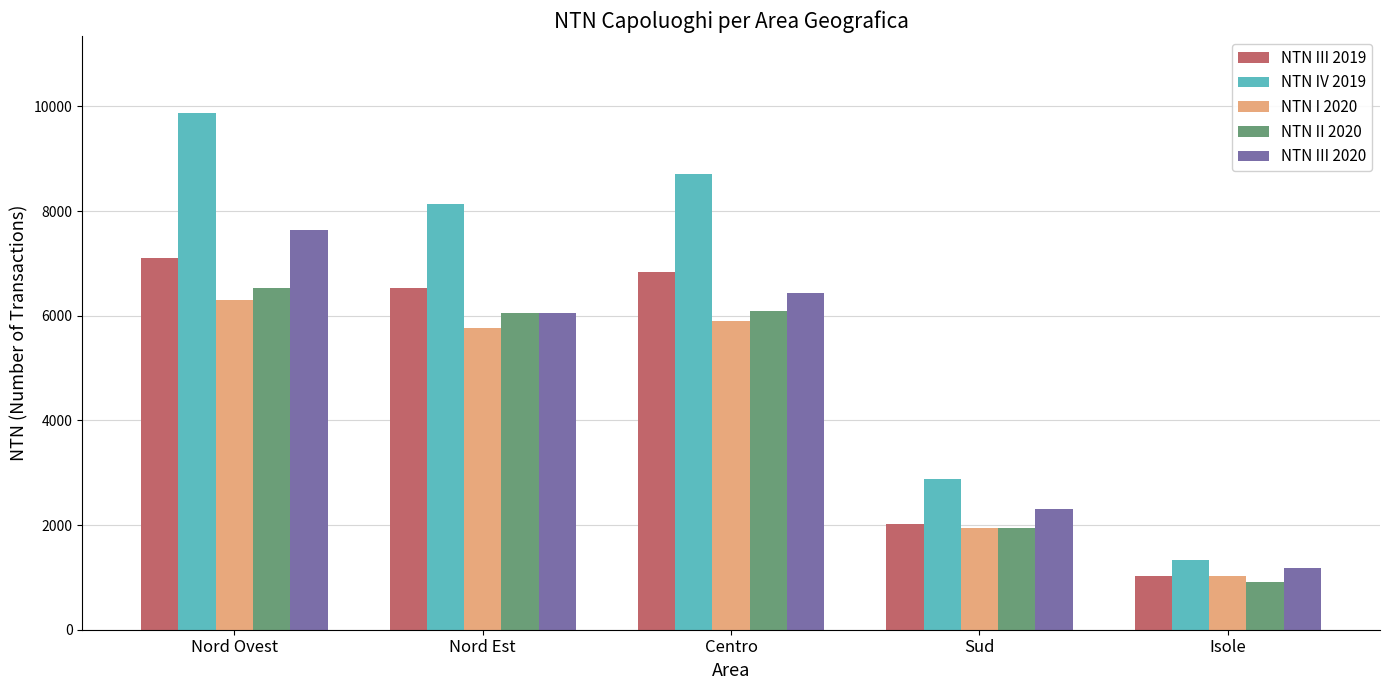

The NTN III 2020 series shows 9689.6 at Nord Est. True or false?

False